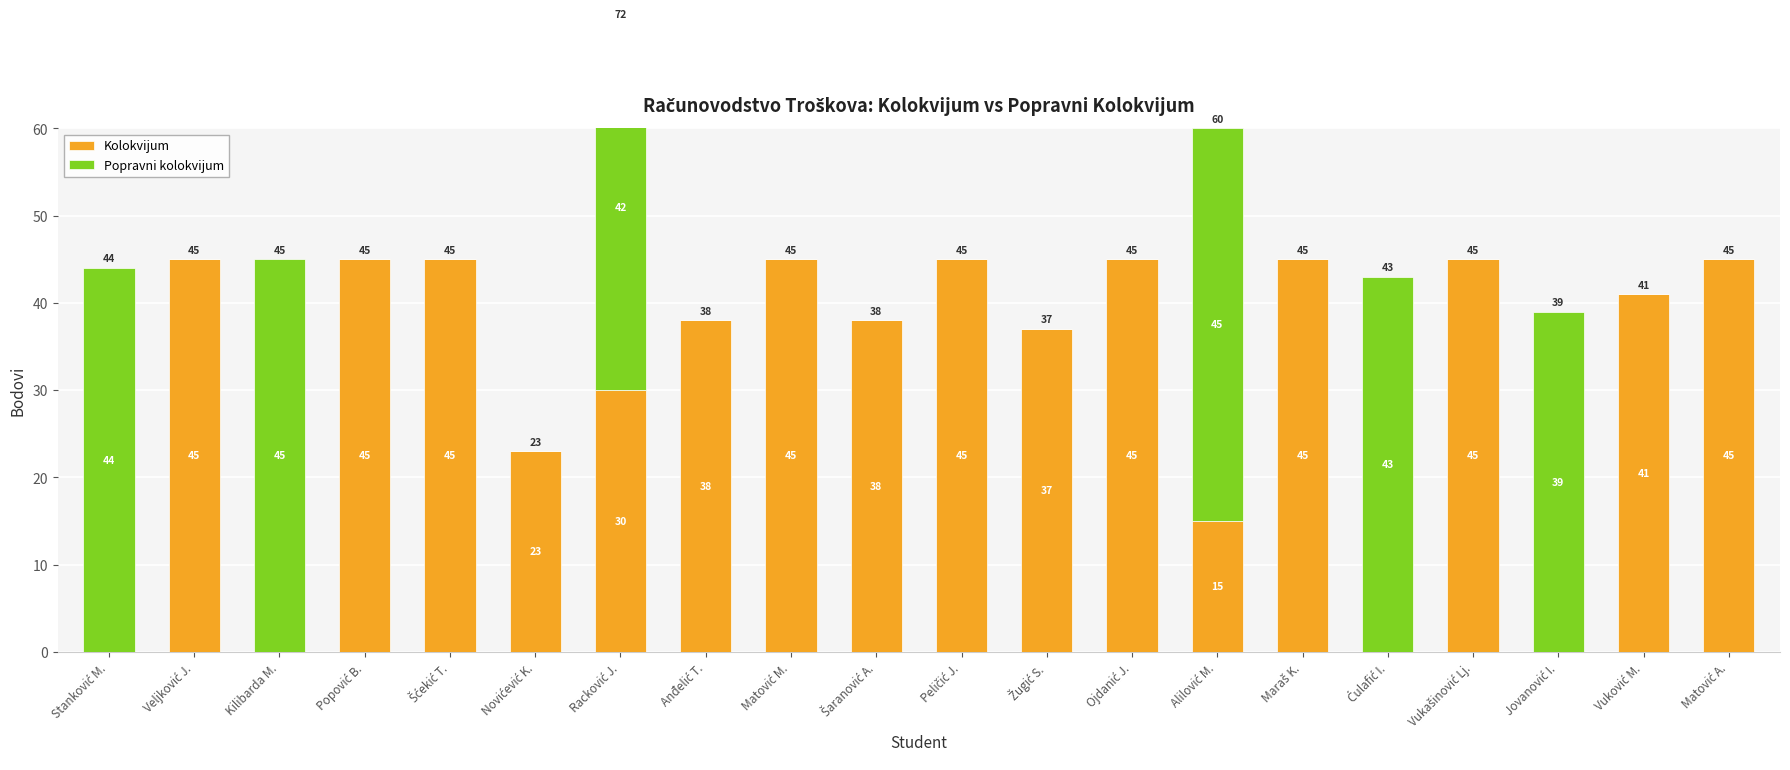

Reading right to left, extract all data points from this chart.

Kolokvijum: Matović A.=45	Vuković M.=41	Jovanović I.=0	Vukašinović Lj.=45	Ćulafić I.=0	Maraš K.=45	Alilović M.=15	Ojdanić J.=45	Žugić S.=37	Peličić J.=45	Šaranović A.=38	Matović M.=45	Anđelić T.=38	Racković J.=30	Novićević K.=23	Šćekić T.=45	Popović B.=45	Kilibarda M.=0	Veljković J.=45	Stanković M.=0
Popravni kolokvijum: Matović A.=0	Vuković M.=0	Jovanović I.=39	Vukašinović Lj.=0	Ćulafić I.=43	Maraš K.=0	Alilović M.=45	Ojdanić J.=0	Žugić S.=0	Peličić J.=0	Šaranović A.=0	Matović M.=0	Anđelić T.=0	Racković J.=42	Novićević K.=0	Šćekić T.=0	Popović B.=0	Kilibarda M.=45	Veljković J.=0	Stanković M.=44